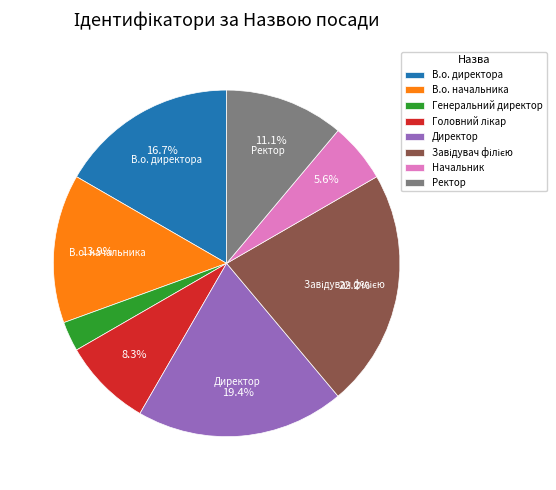

Does any single category account for the majority?

No